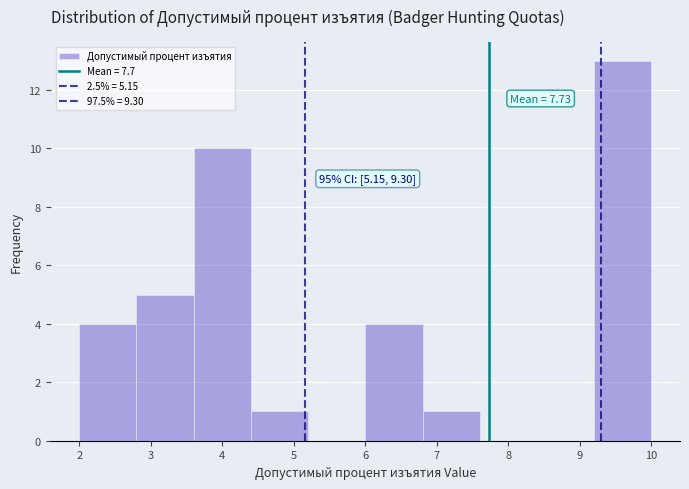

Which range on the x-axis has the tallest bar?

9.2 to 10.0